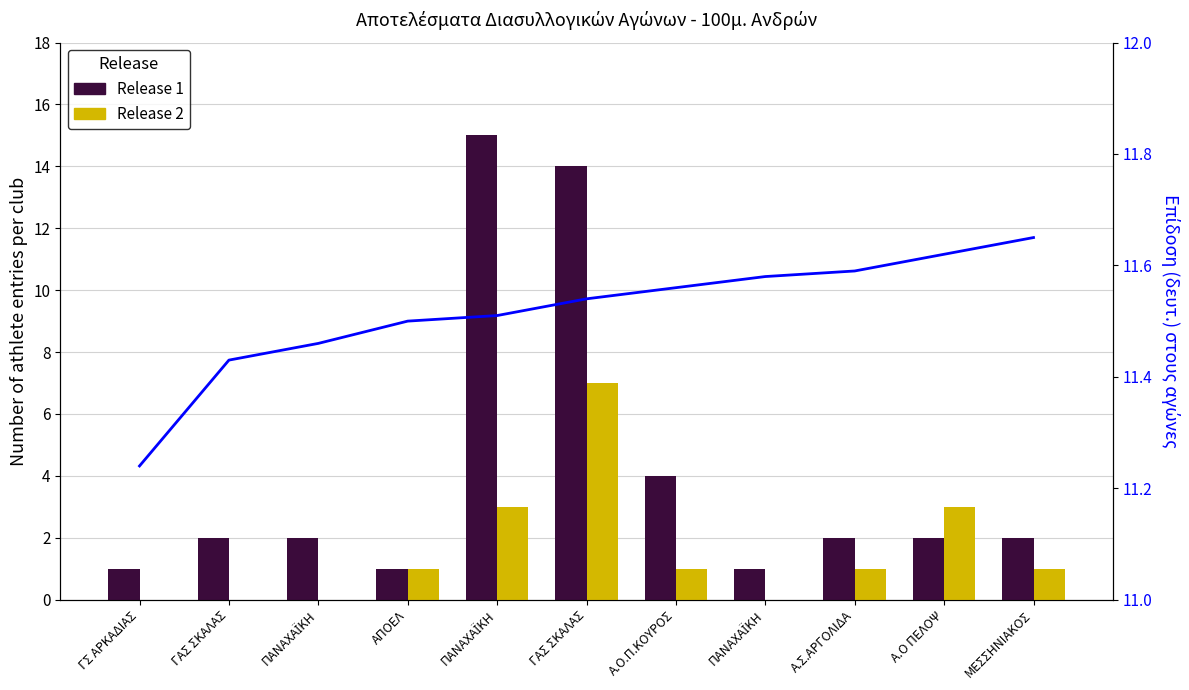

Which category has the highest value across all series?

ΠΑΝΑΧΑΪΚΗ